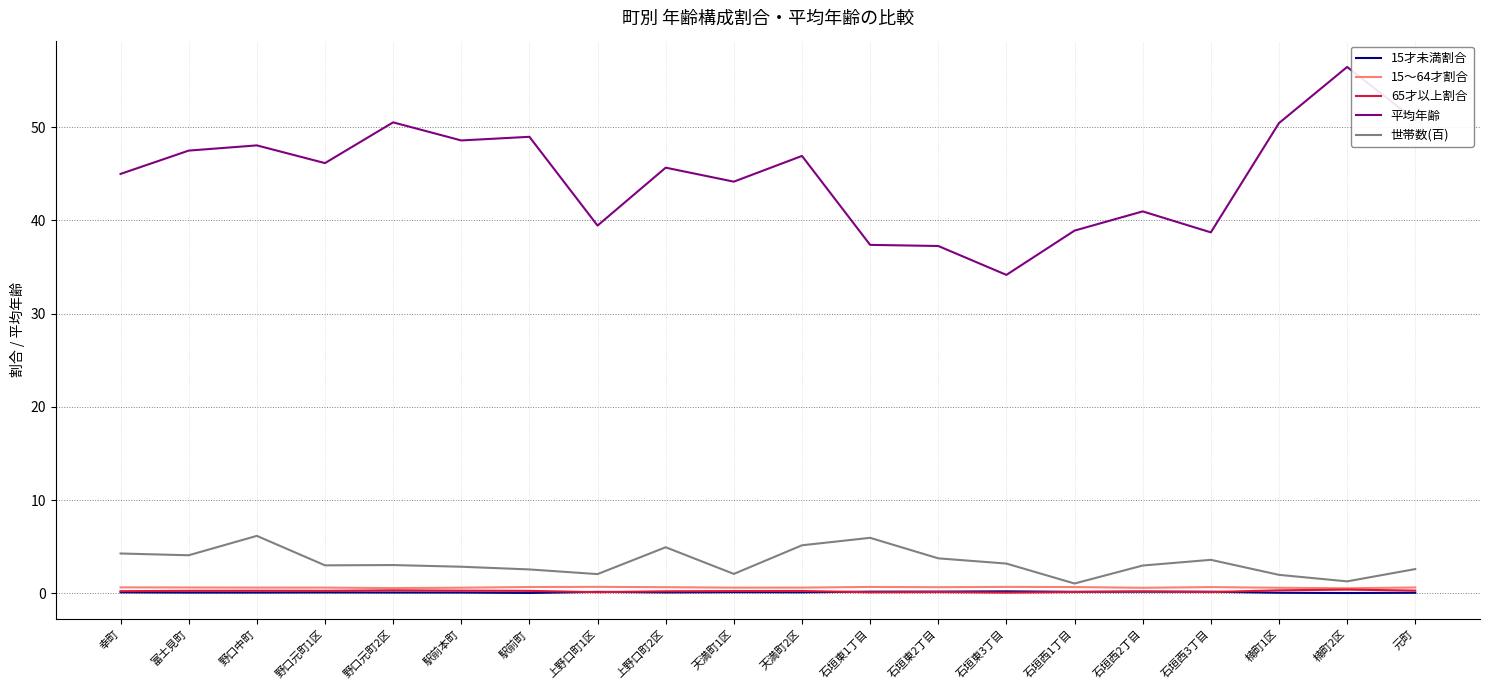

True or false: 世帯数(百) and 平均年齢 intersect in this chart.

False